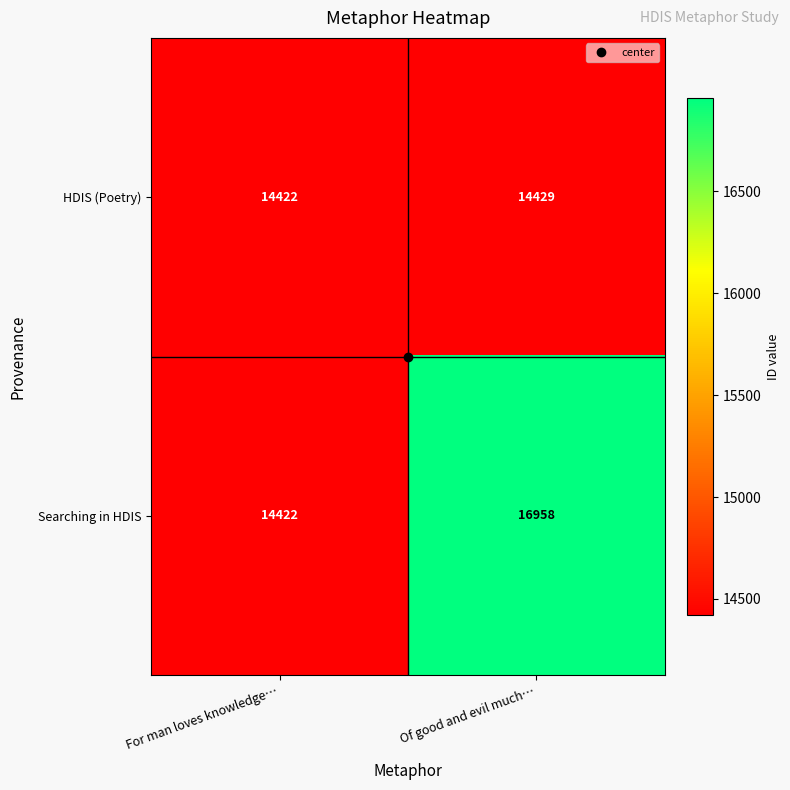

List the series in order of their peak value, highest first.

Searching in HDIS, HDIS (Poetry)